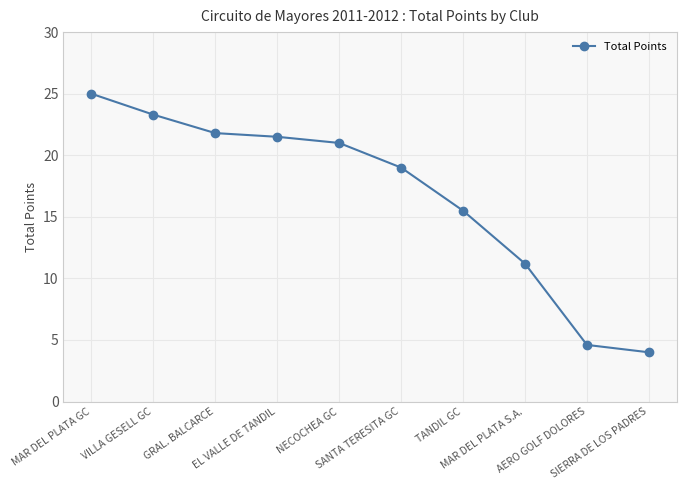

Rank the categories by value from lowest to highest.

SIERRA DE LOS PADRES, AERO GOLF DOLORES, MAR DEL PLATA S.A., TANDIL GC, SANTA TERESITA GC, NECOCHEA GC, EL VALLE DE TANDIL, GRAL. BALCARCE, VILLA GESELL GC, MAR DEL PLATA GC